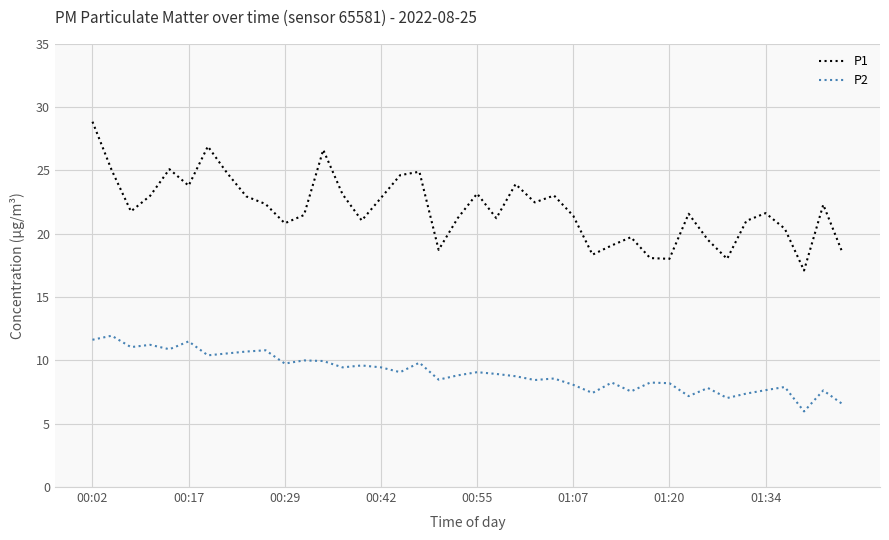

Which series has the largest total across all categories?

P1